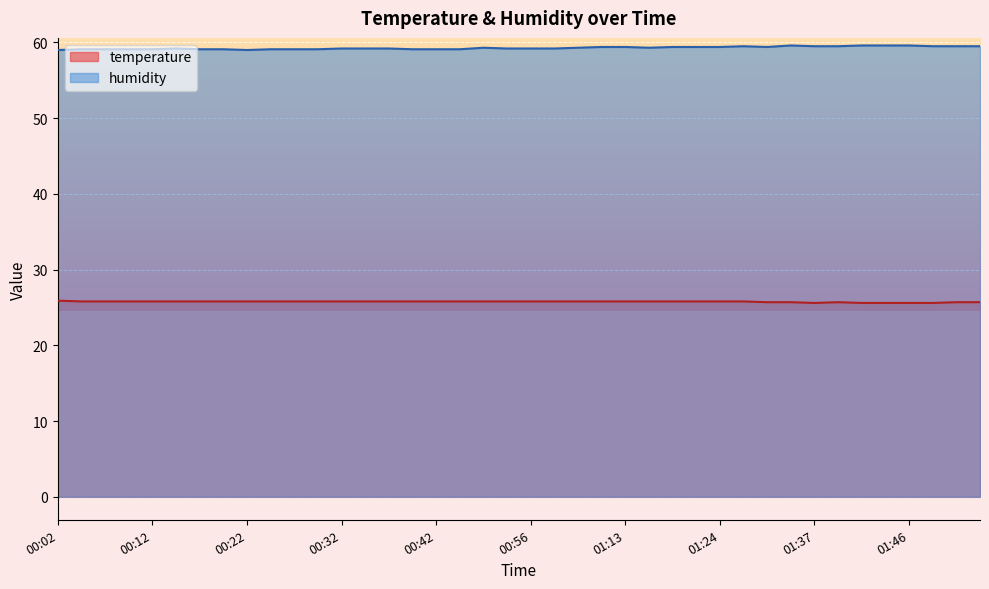

List the labels in order of humidity value, smallest first.

00:02, 00:22, 00:04, 00:07, 00:09, 00:12, 00:17, 00:19, 00:25, 00:27, 00:30, 00:40, 00:42, 00:45, 00:14, 00:32, 00:34, 00:37, 00:53, 00:56, 00:59, 00:51, 01:01, 01:15, 01:04, 01:13, 01:18, 01:20, 01:24, 01:32, 01:29, 01:37, 01:39, 01:49, 01:52, 01:54, 01:34, 01:41, 01:44, 01:46